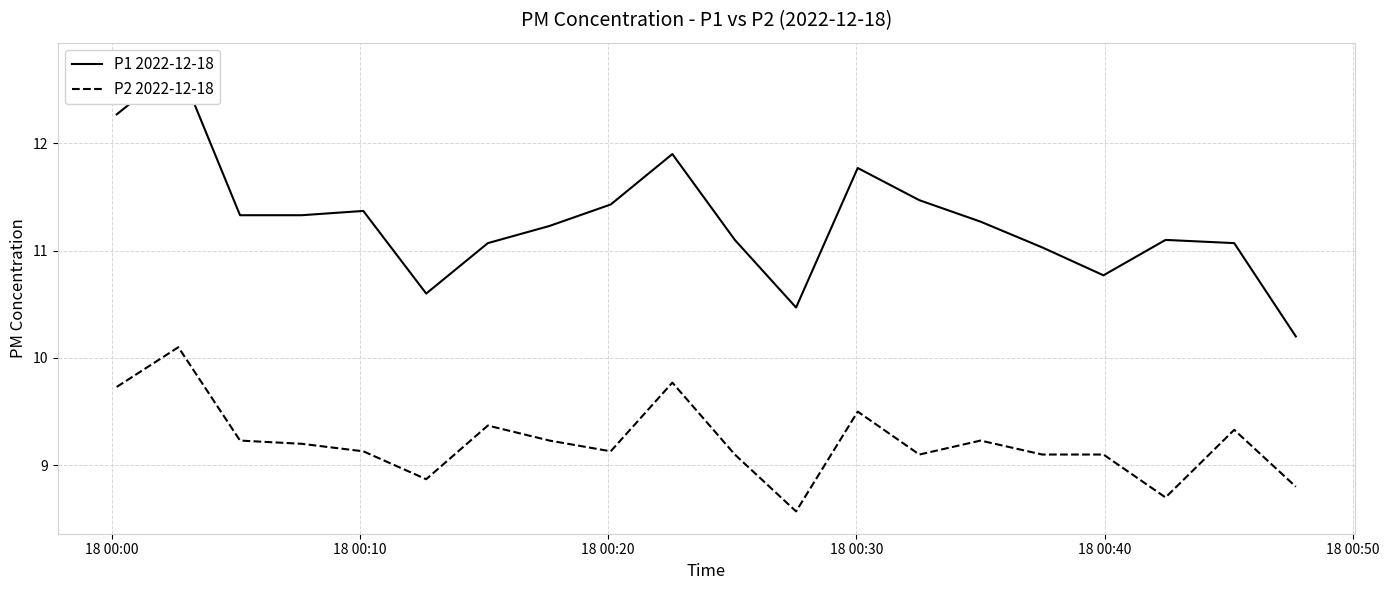

What is the highest value of the P2 2022-12-18 series?

10.1